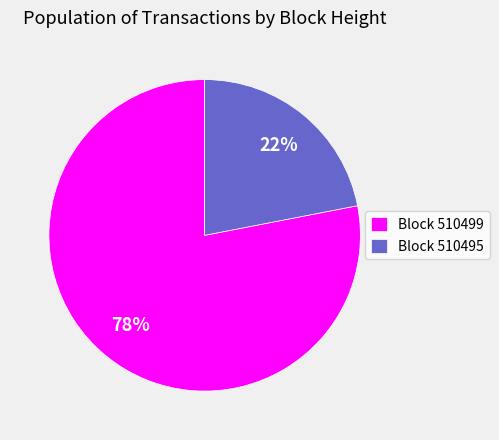

Count the number of slices in the pie.

2